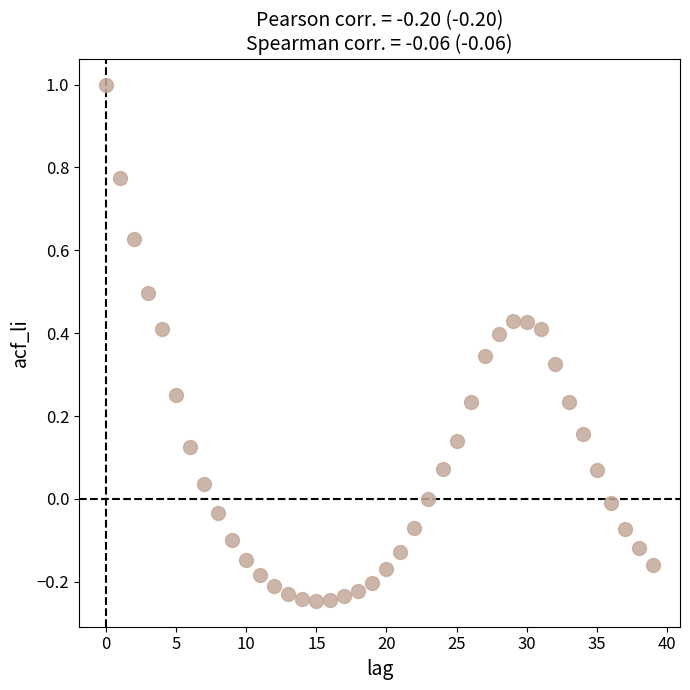

How many data points are displayed?

40